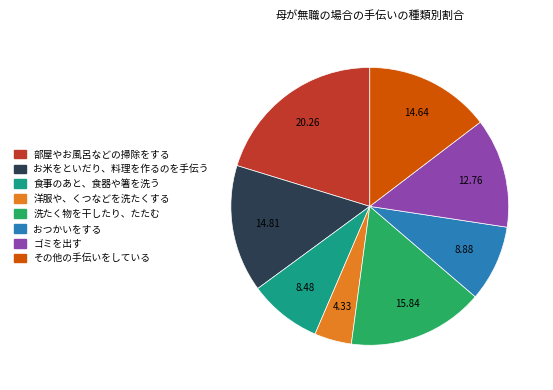

Combined, do 部屋やお風呂などの掃除をする and お米をといだり、料理を作るのを手伝う account for over 50%?

No